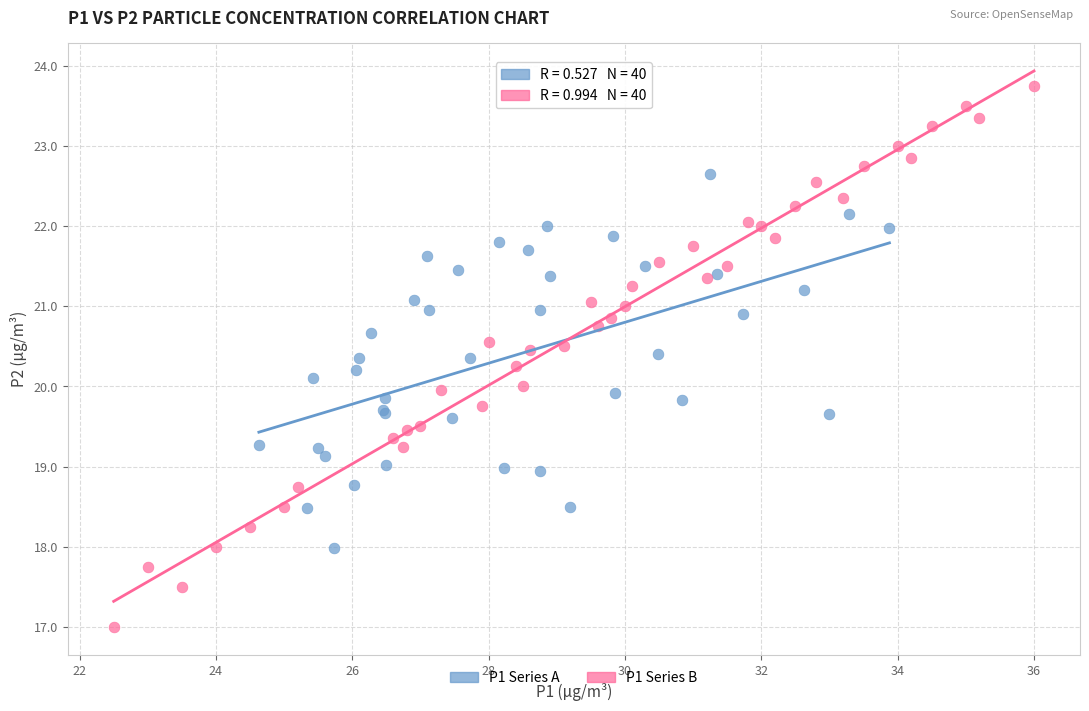

Which series has the largest Y range (max minus min)?

P1 Series B